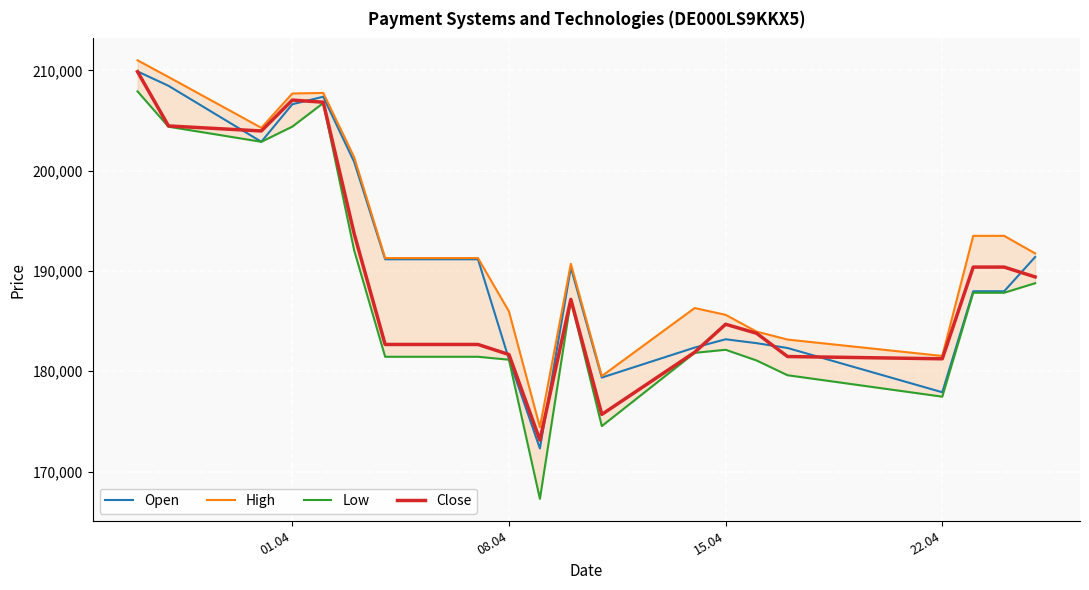

True or false: High and Close intersect in this chart.

False